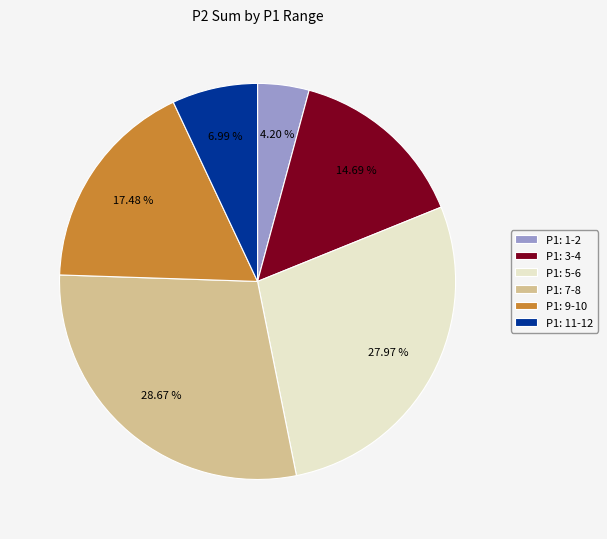

To the nearest percent, what is the average slice percentage?

17%